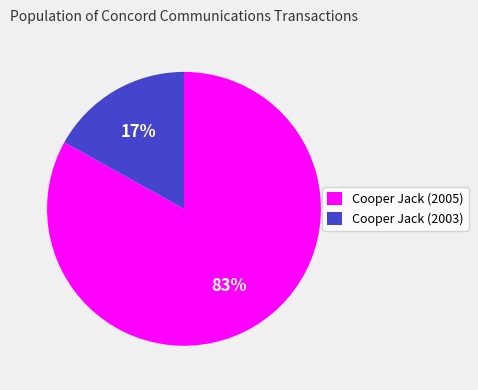

To the nearest percent, what is the difference between the largest and smallest slice percentages?

66%